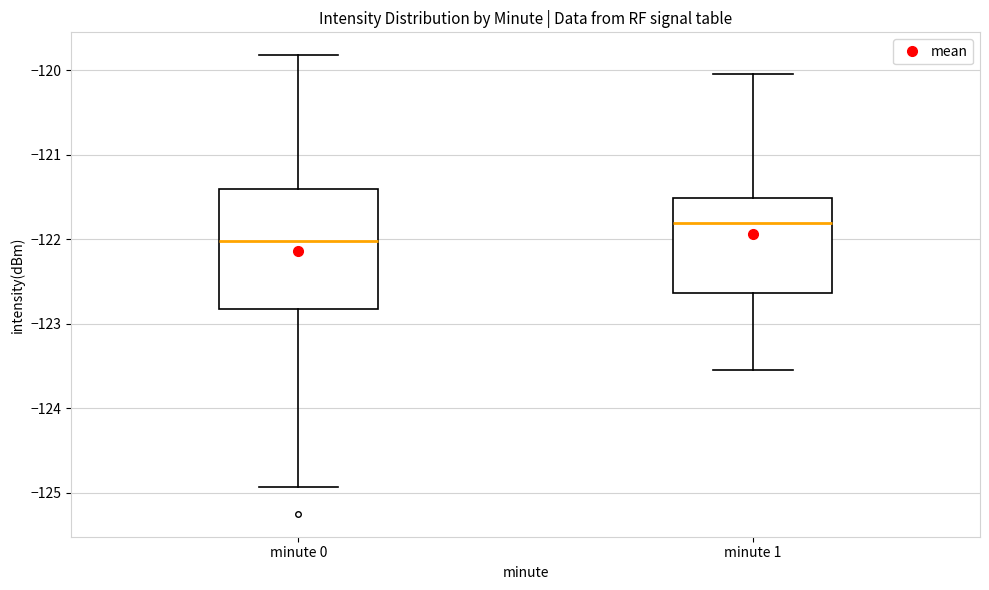

Reading left to right, transcribe this box plot: for each box, give where its median line is, the range the box spans, and where its two whiskers end, as read against the y-axis. The values are not printed on the chart, so give them approximately, as read against the axis.

minute 0: median -122.0, box -122.8 to -121.4, whiskers -124.9 to -119.8
minute 1: median -121.8, box -122.6 to -121.5, whiskers -123.6 to -120.0